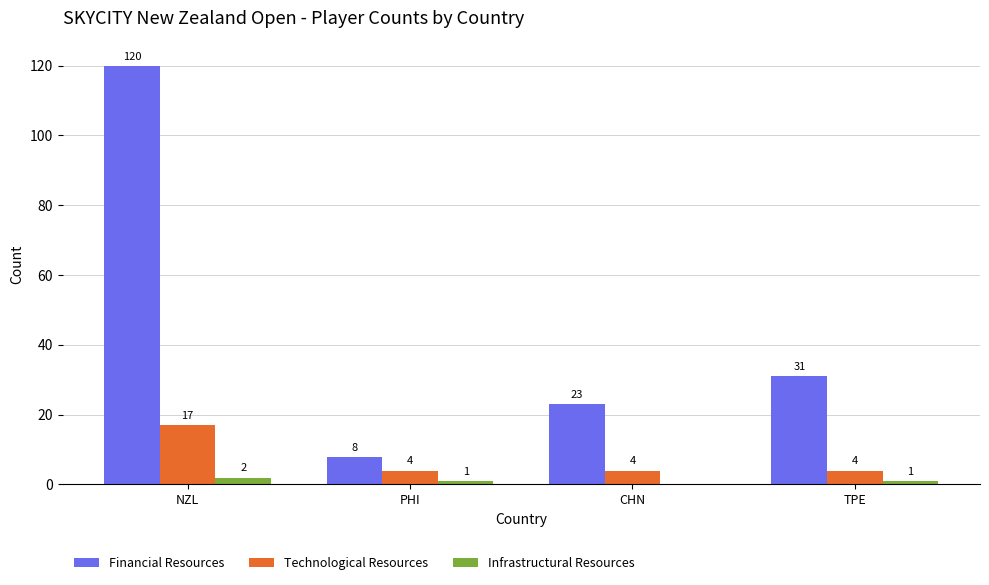

How many data points does each series have?

4